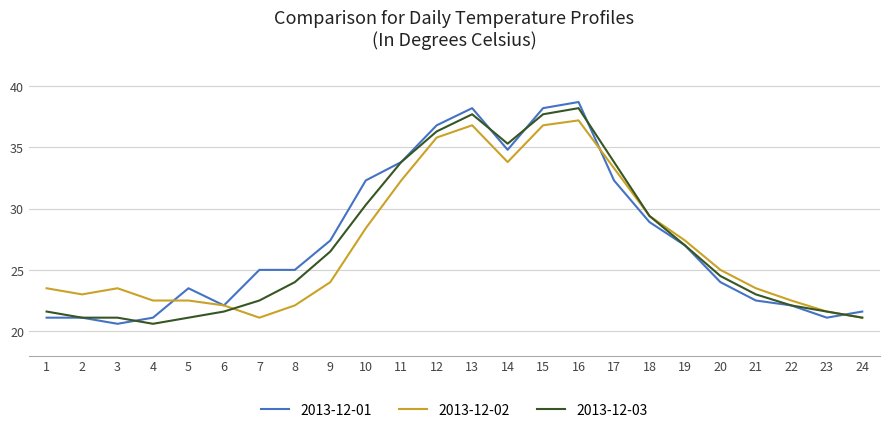

Rank the series at 10 from lowest to highest value.

2013-12-02, 2013-12-03, 2013-12-01